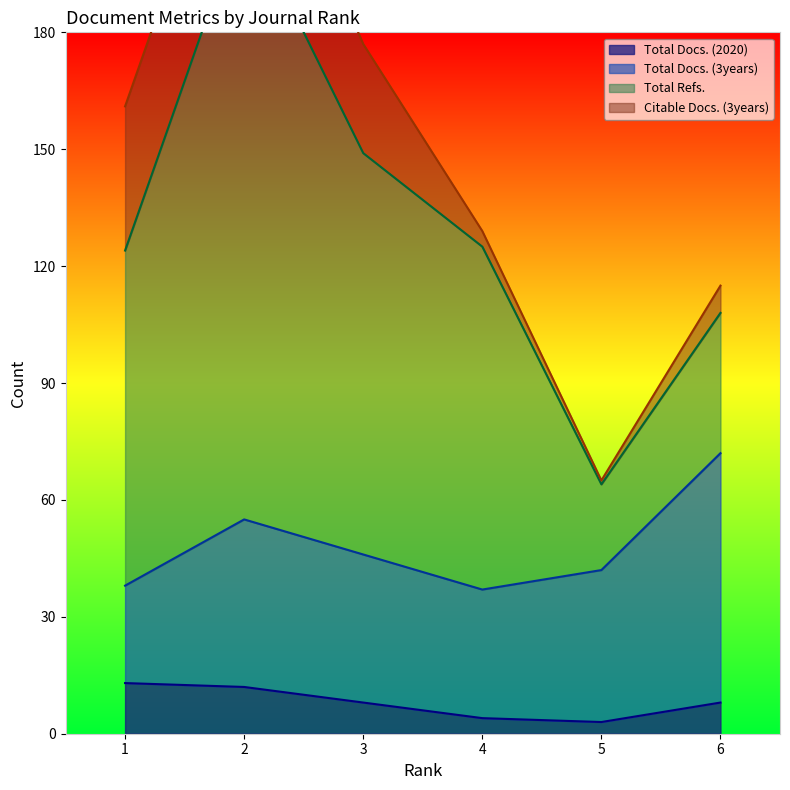

Reading left to right, list all the values displayed in this chart.

Total Docs. (2020): 13	12	8	4	3	8
Total Docs. (3years): 25	43	38	33	39	64
Total Refs.: 86	156	103	88	22	36
Citable Docs. (3years): 37	37	28	4	1	7